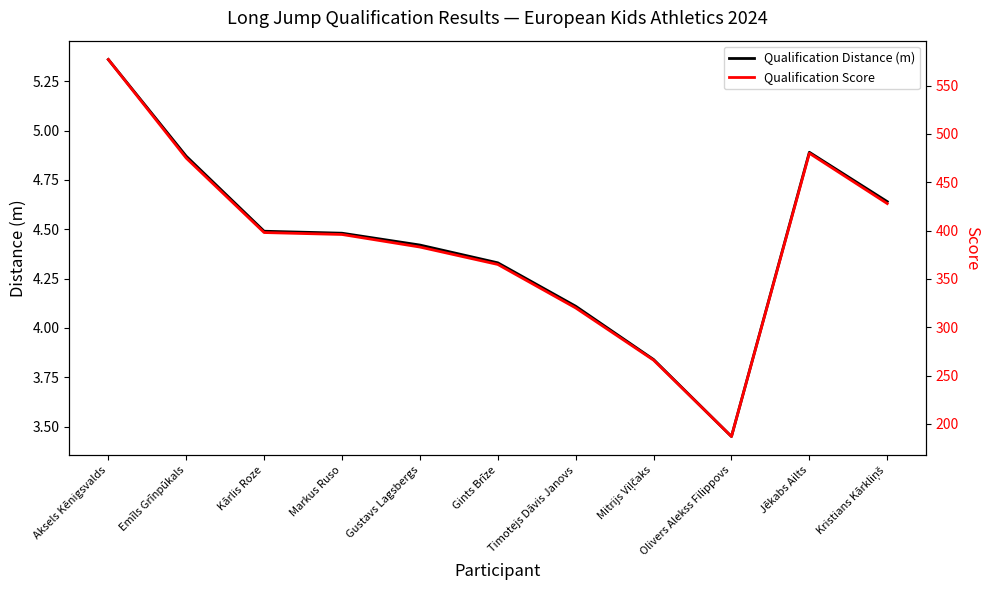

What is the value of the Qualification Distance (m) point at the 4th from the left?

4.5